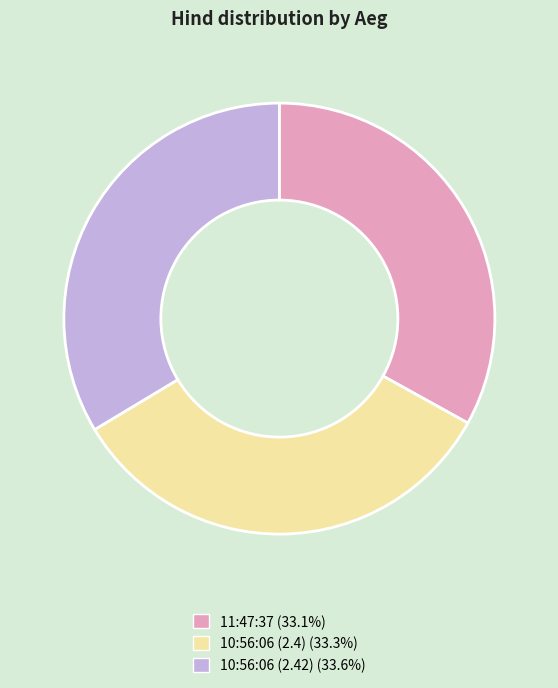

Is the sum of 10:56:06 (2.4) and 11:47:37 greater than half?

Yes